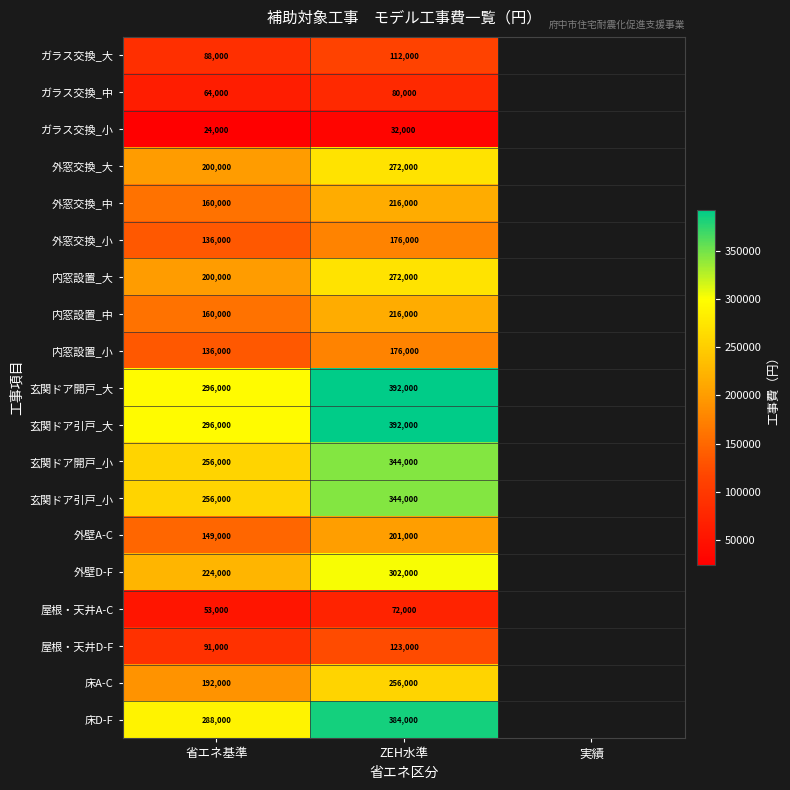

True or false: 外窓交換_大 has a value of 160446 at ZEH水準.

False